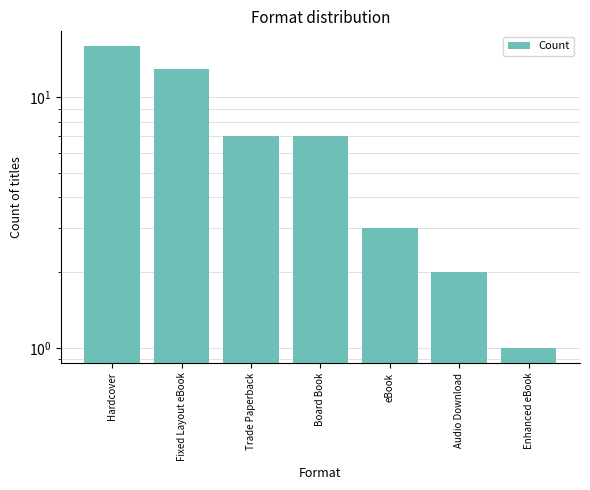

What is the minimum value shown in the chart?

1